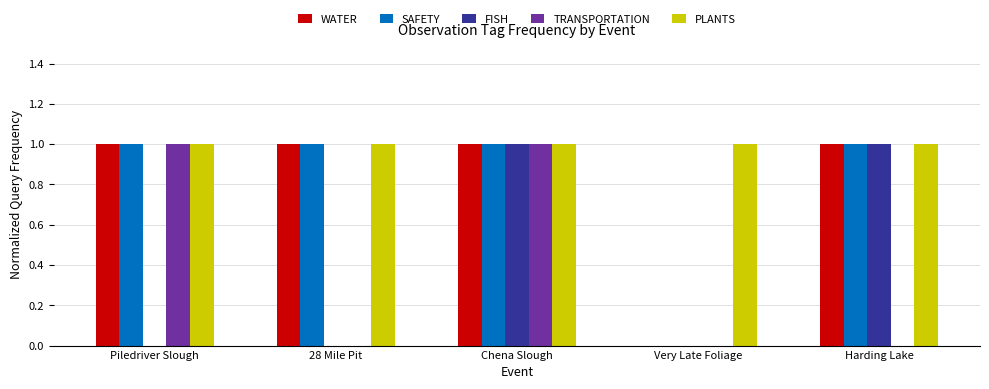

What is the total value across all series at Piledriver Slough?

4